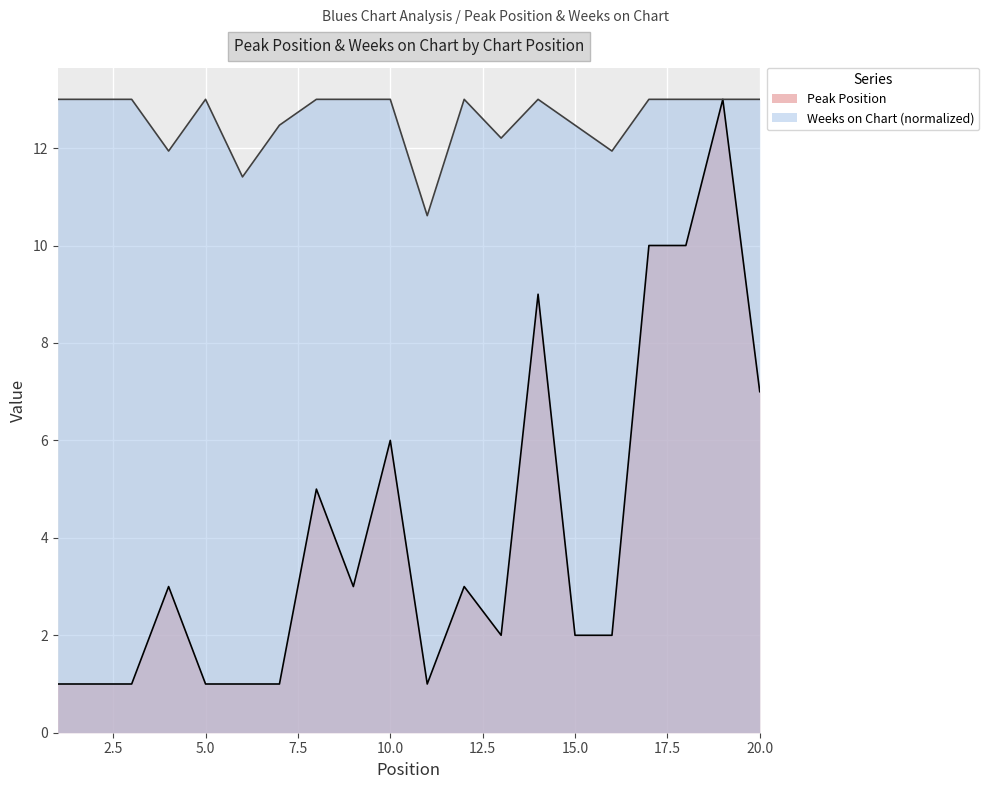

Is it true that Weeks on Chart equals 22.1 at 1?

False